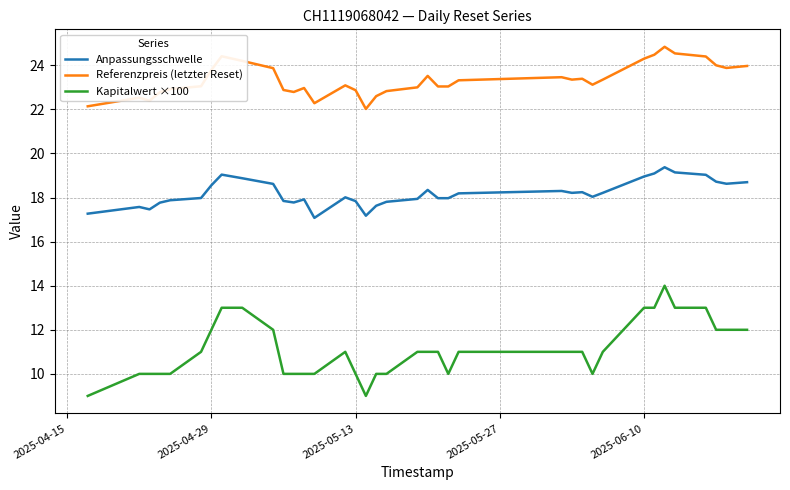

List the series in order of their peak value, lowest first.

Kapitalwert ×100, Anpassungsschwelle, Referenzpreis (letzter Reset)